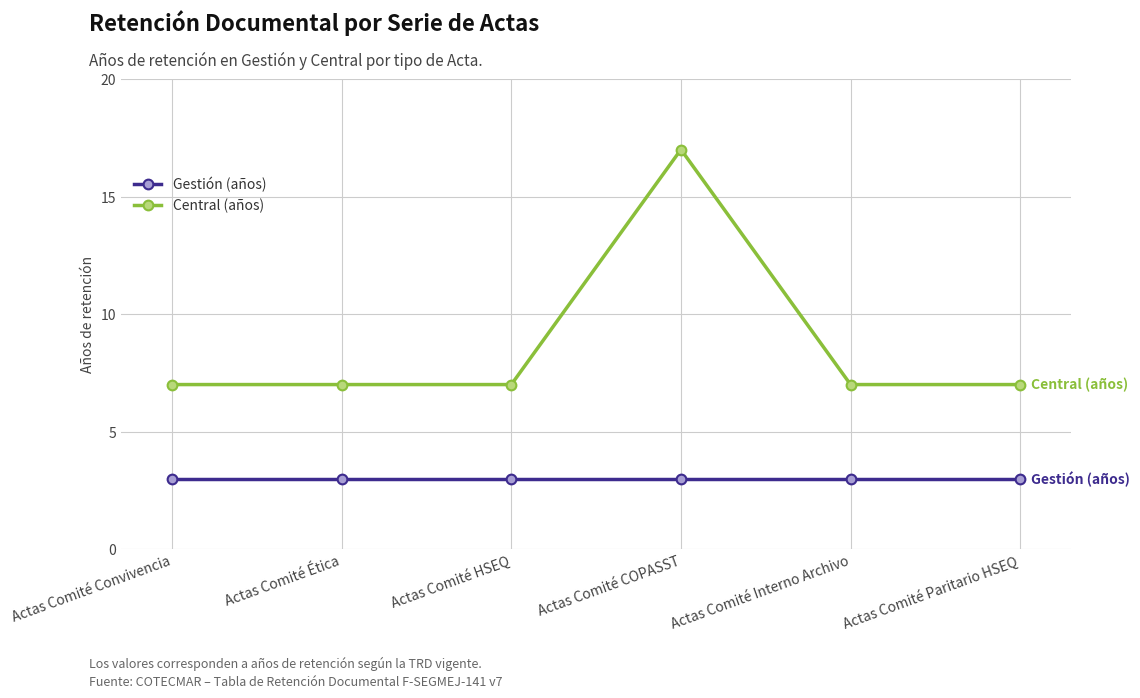

True or false: Central (años) and Gestión (años) cross at least once.

False